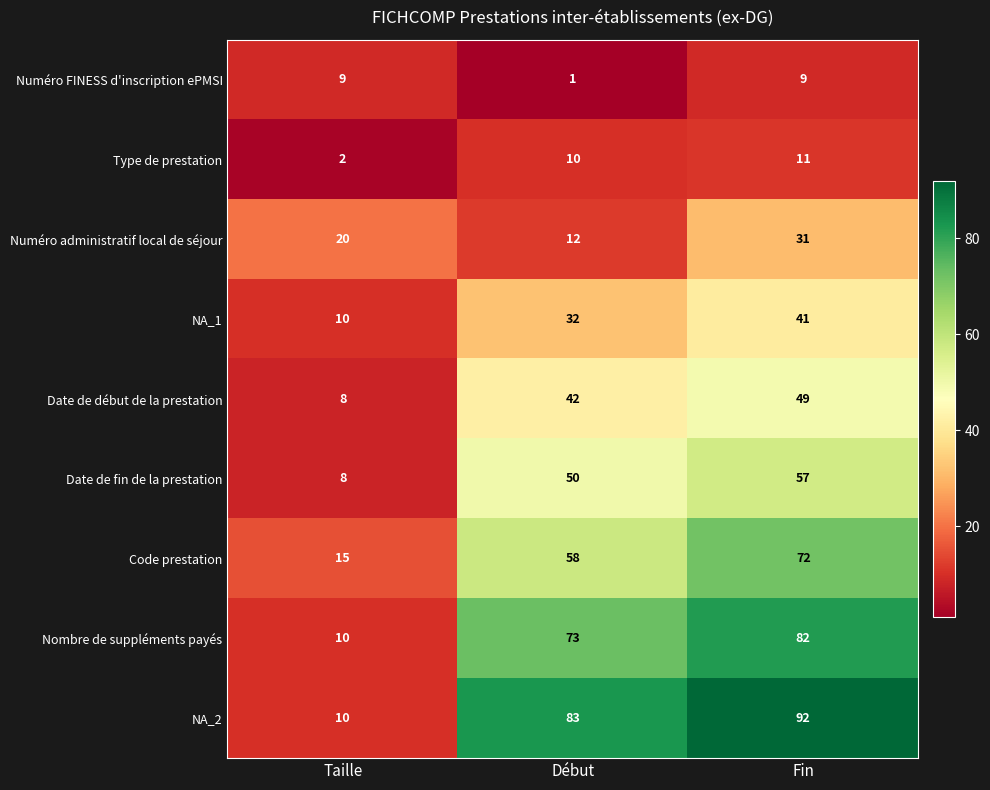

True or false: NA_2 has a value of 3 at Taille.

False